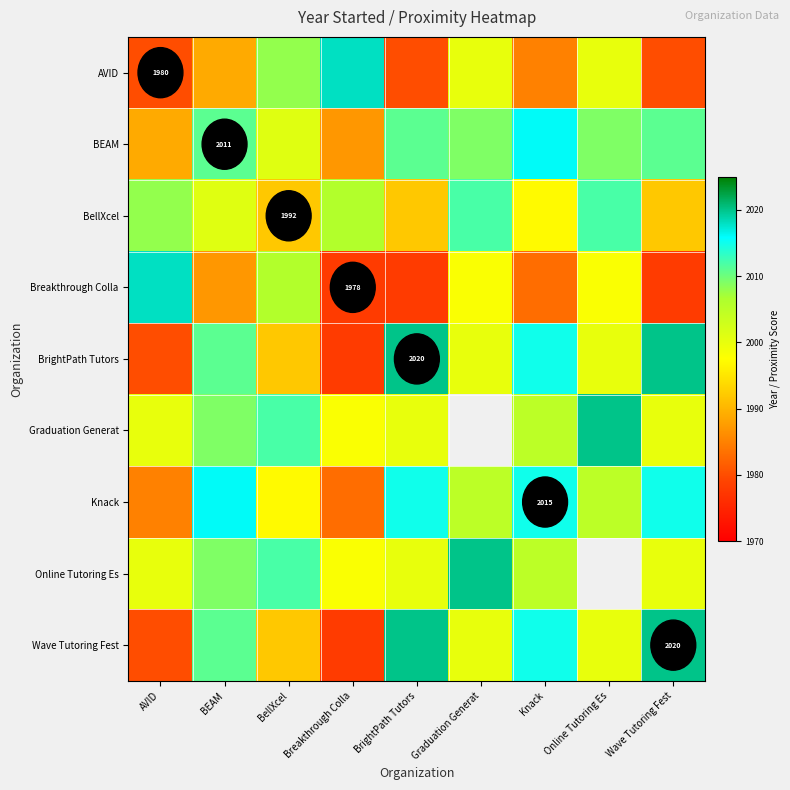

Is it true that BellXcel equals 3524.7 at Knack?

False